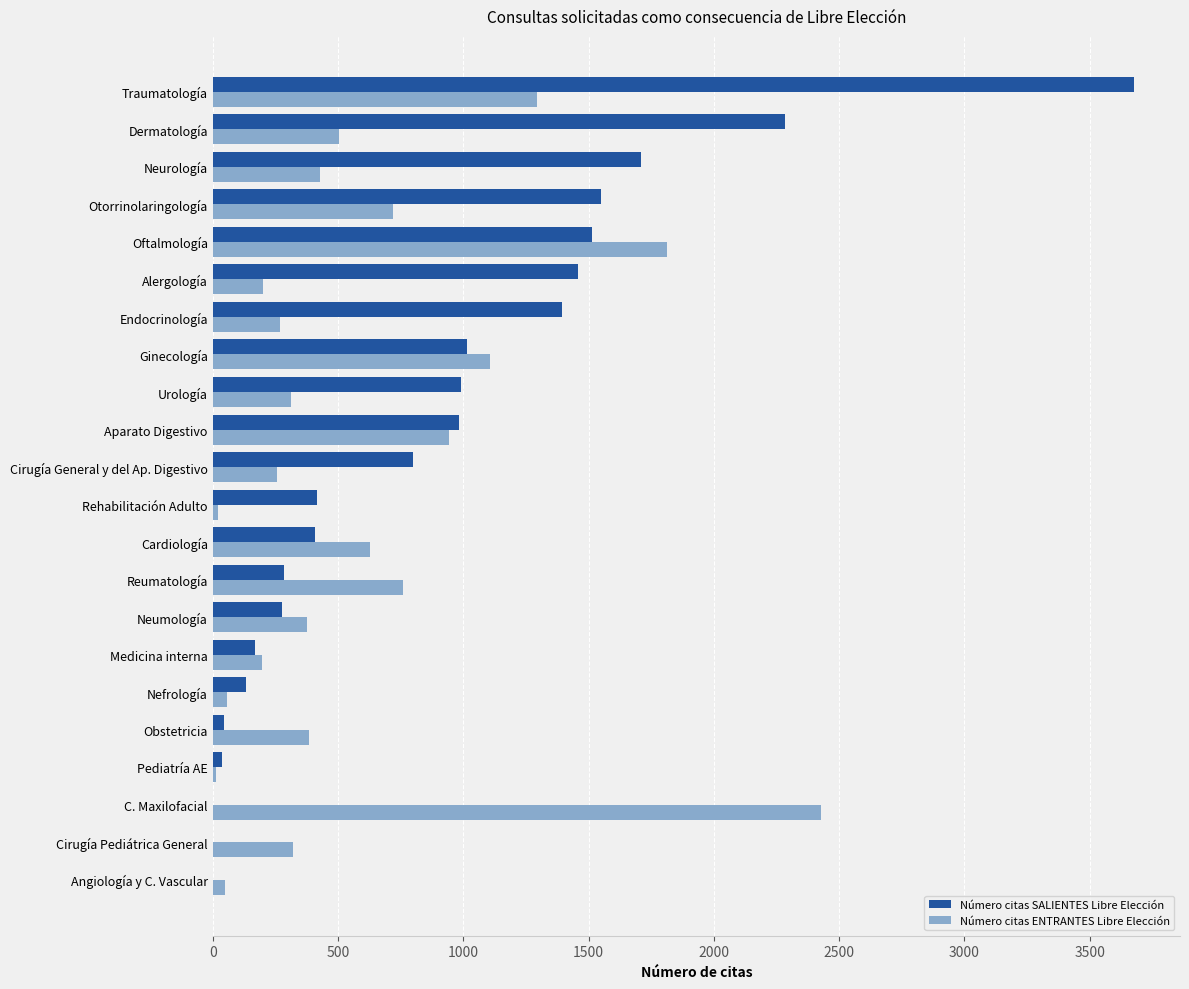

What is the sum of all Número citas ENTRANTES Libre Elección values?

13088